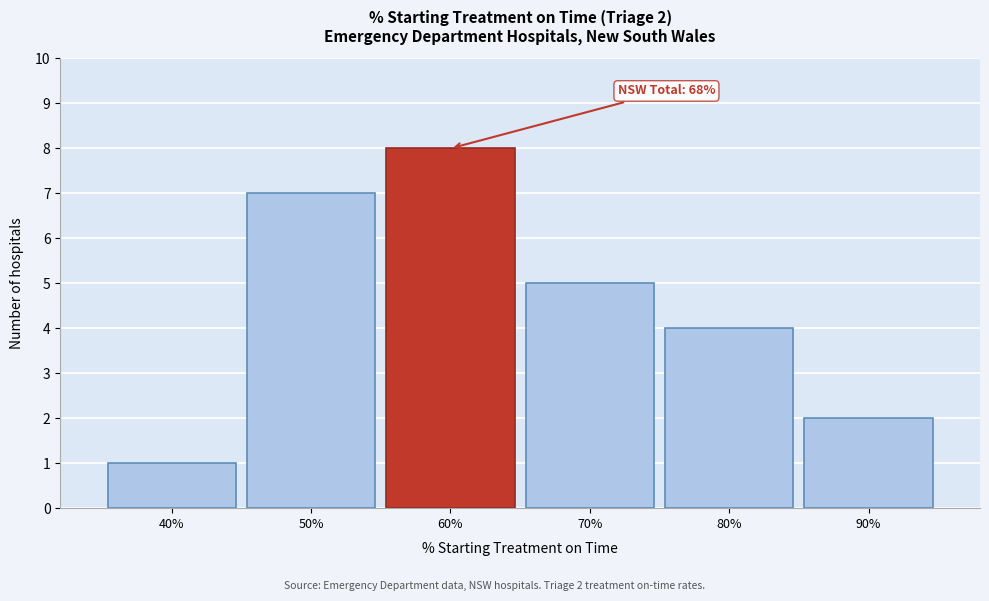

Reading left to right, extract all data points from this chart.

40%=1	50%=7	60%=8	70%=5	80%=4	90%=2